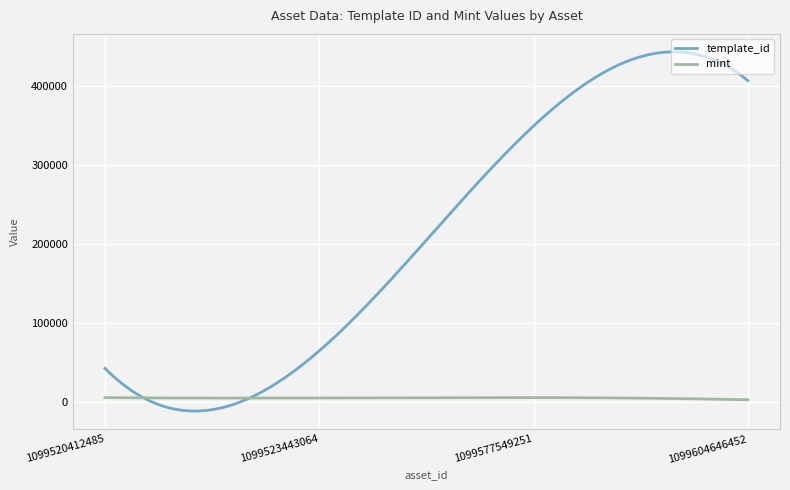

Which series has the widest spread of values?

template_id